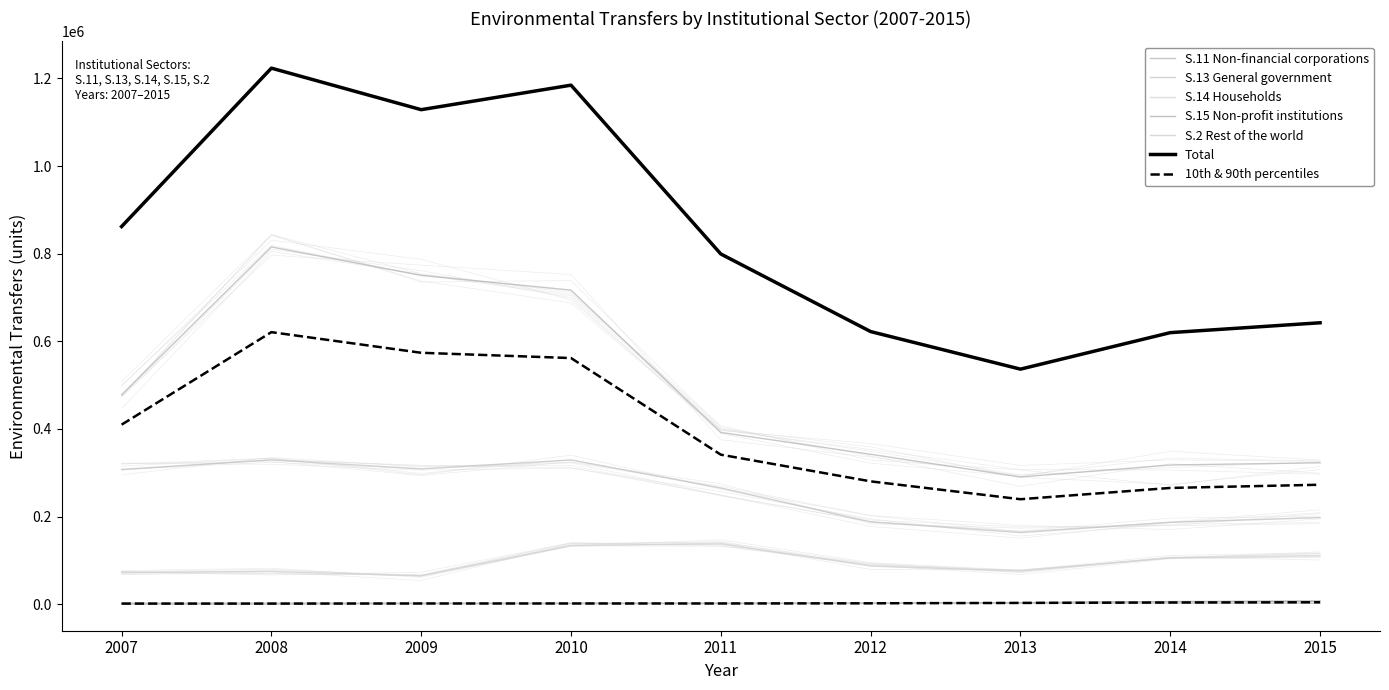

Is it true that S.14 Households equals 28897 at 2014?

False